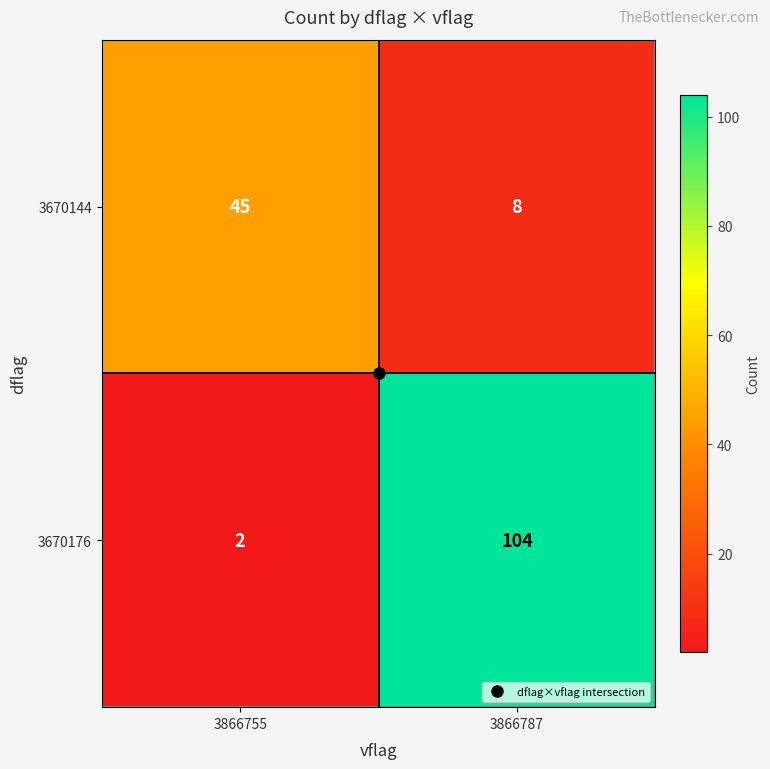

What is the average value of the 3670176 series?

53